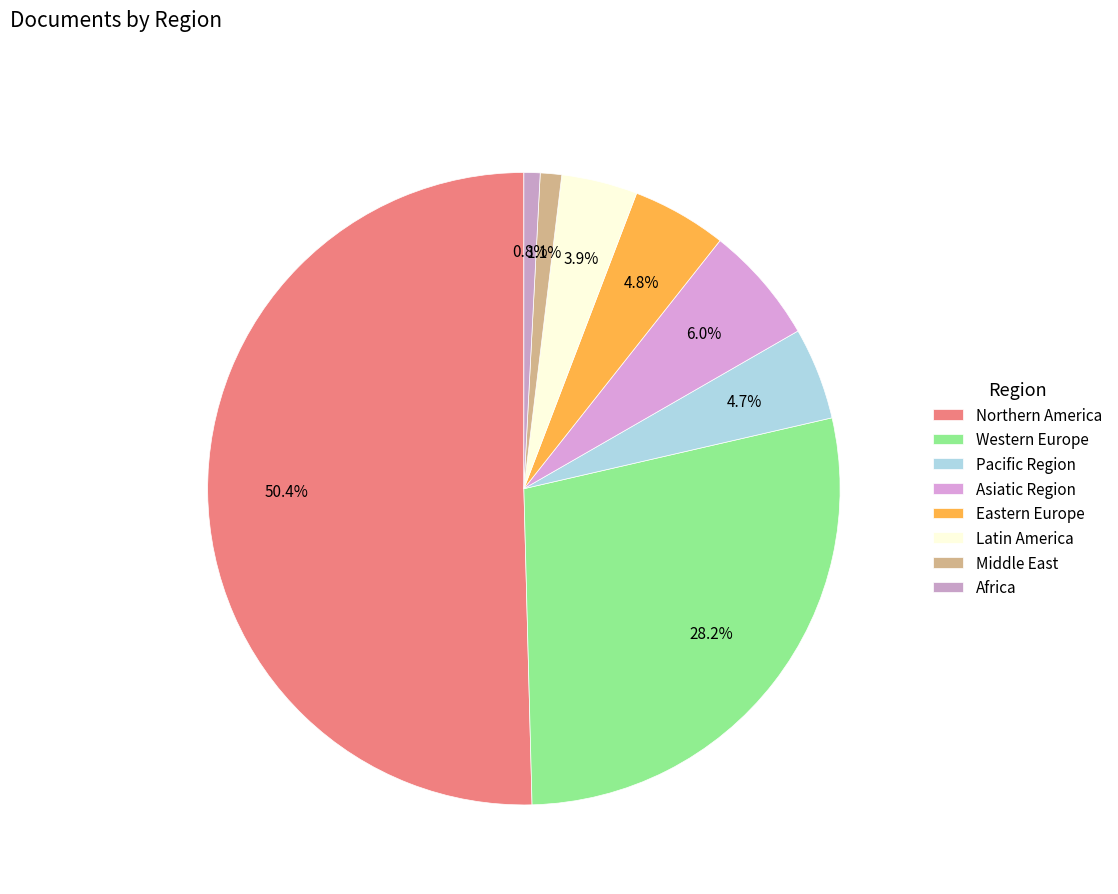

Count the number of slices in the pie.

8